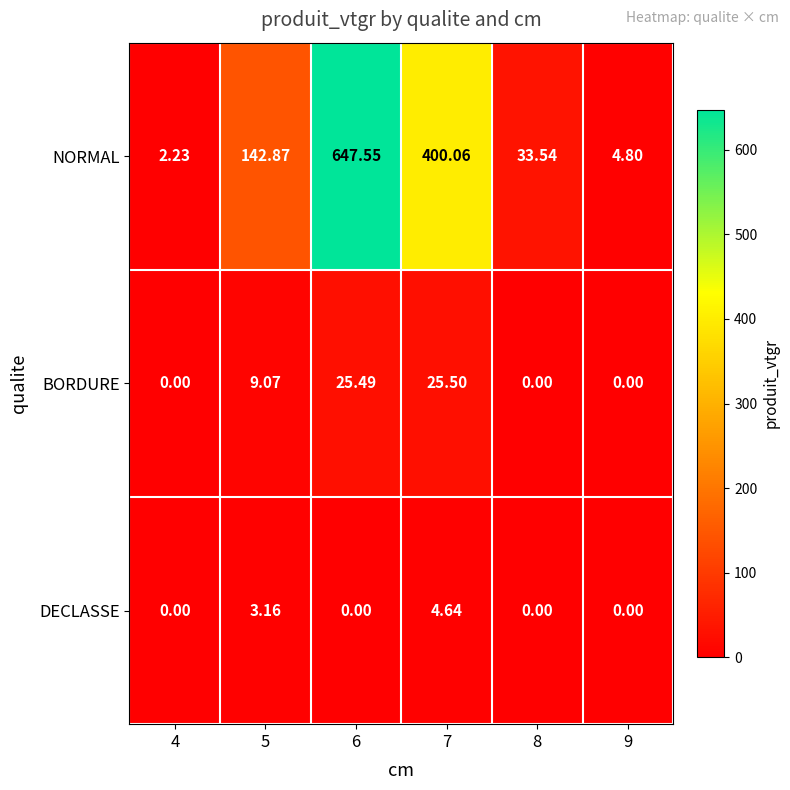

Rank the series by their maximum value, from lowest to highest.

DECLASSE, BORDURE, NORMAL